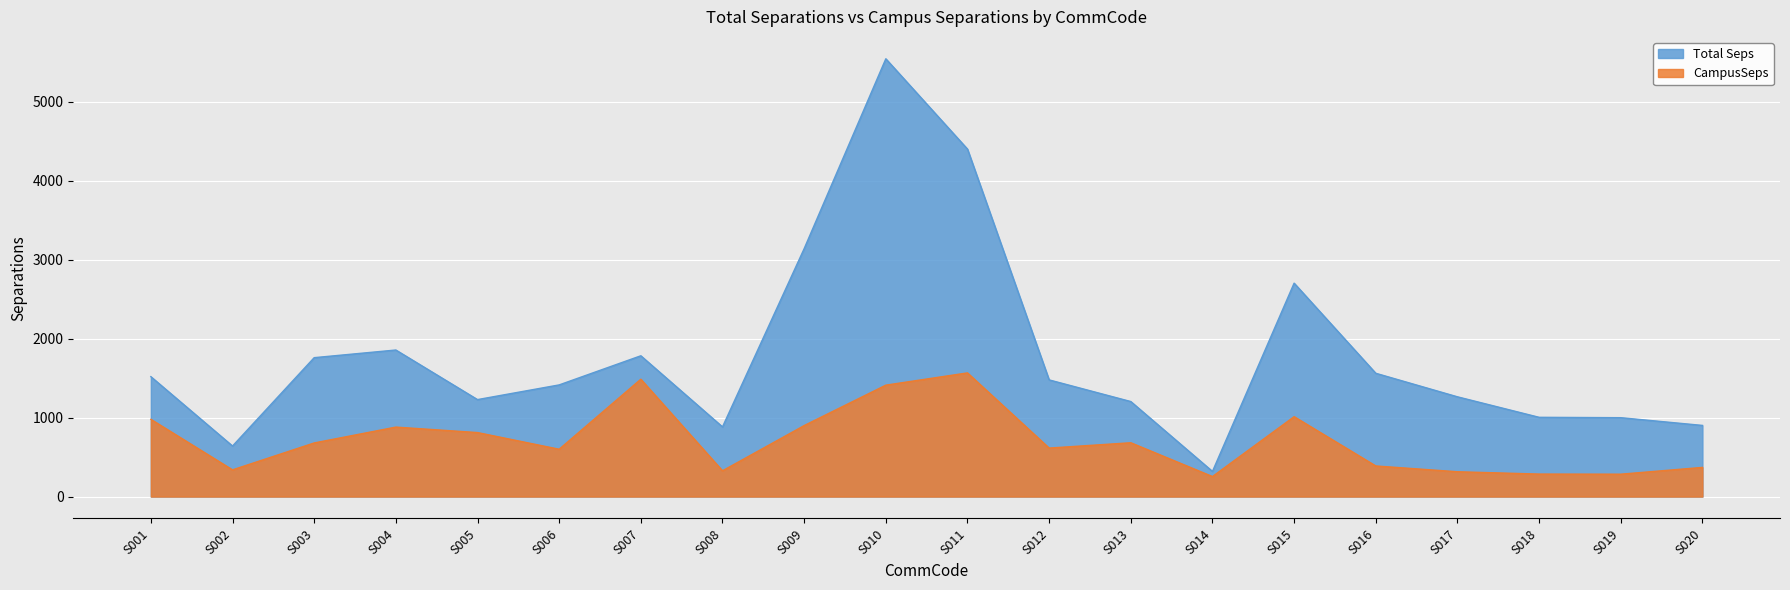

List the labels in order of Total Seps value, largest first.

S010, S011, S009, S015, S004, S007, S003, S016, S001, S012, S006, S017, S005, S013, S018, S019, S020, S008, S002, S014